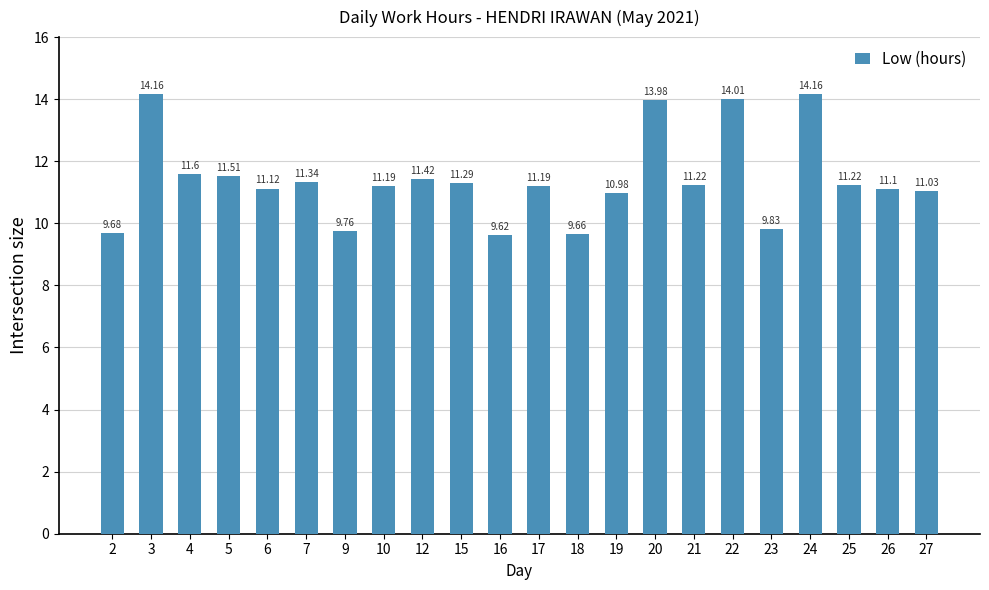

What is the sum of all values?

251.1